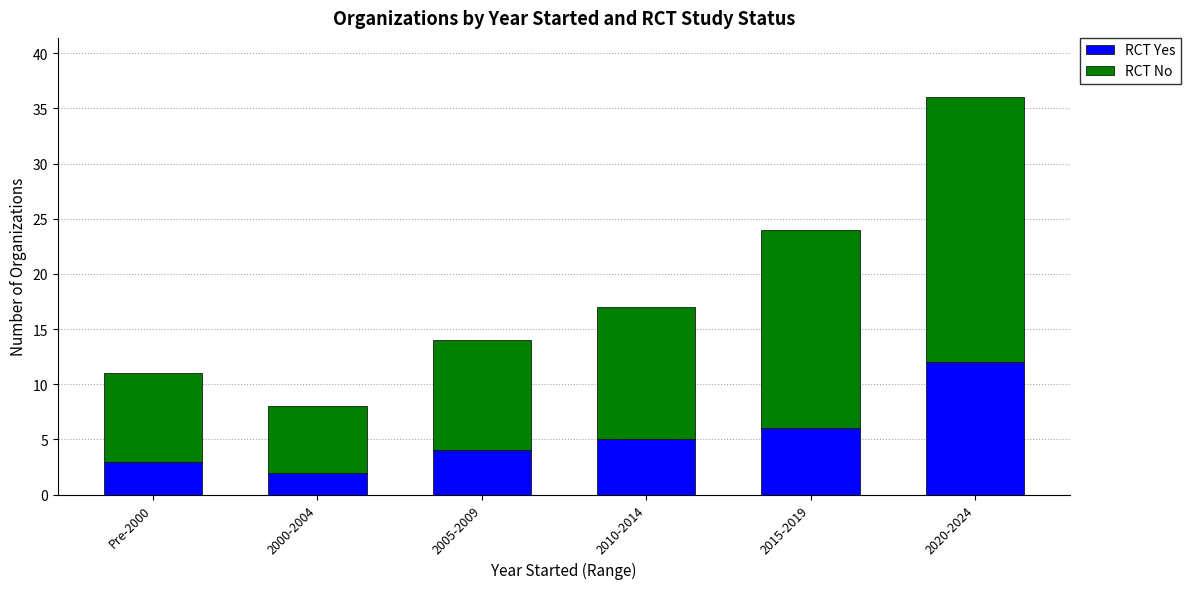

How many bars are there in total?

6